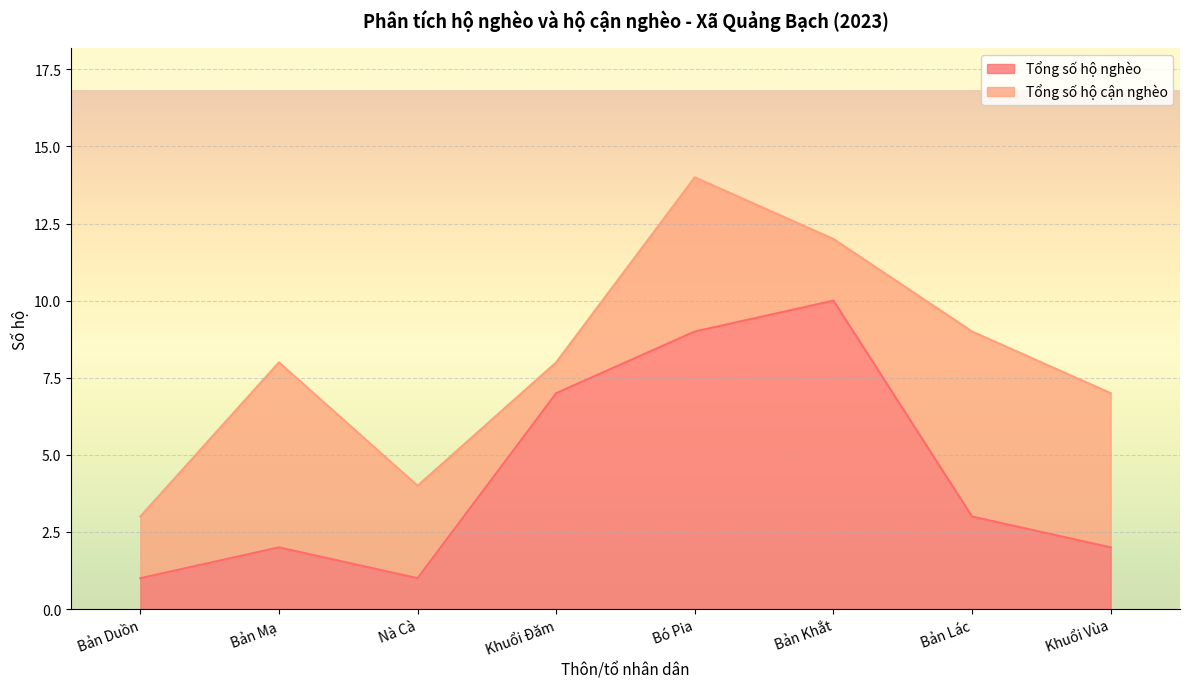

How many points are lower than both their immediate neighbors (excluding endpoints)?

1